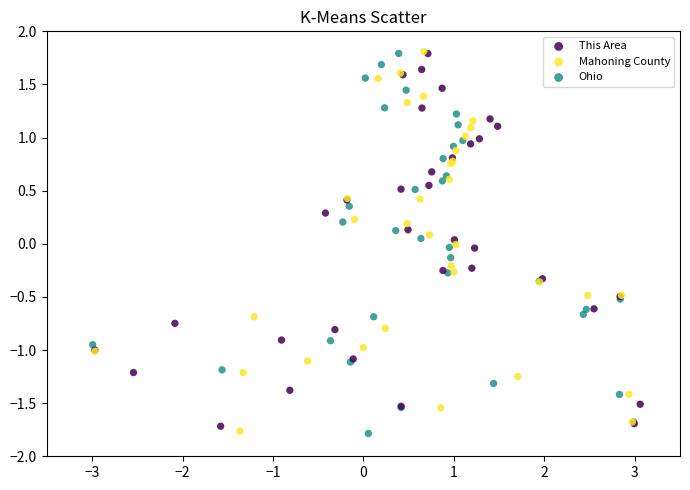

Which series has the largest Y range (max minus min)?

Ohio